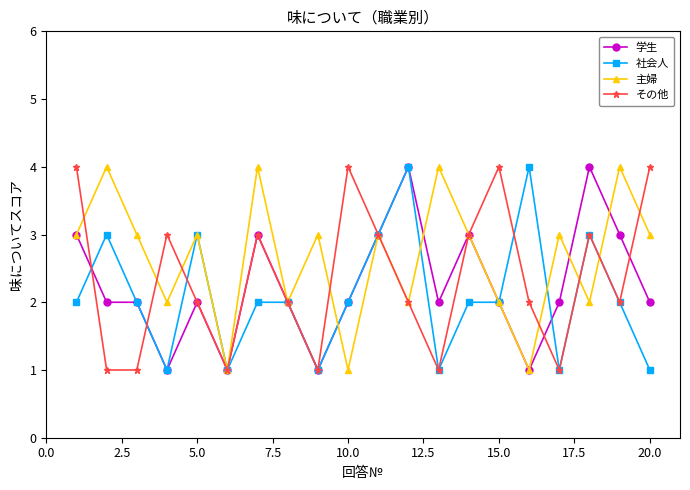

What is the sum of all 主婦 values?

53